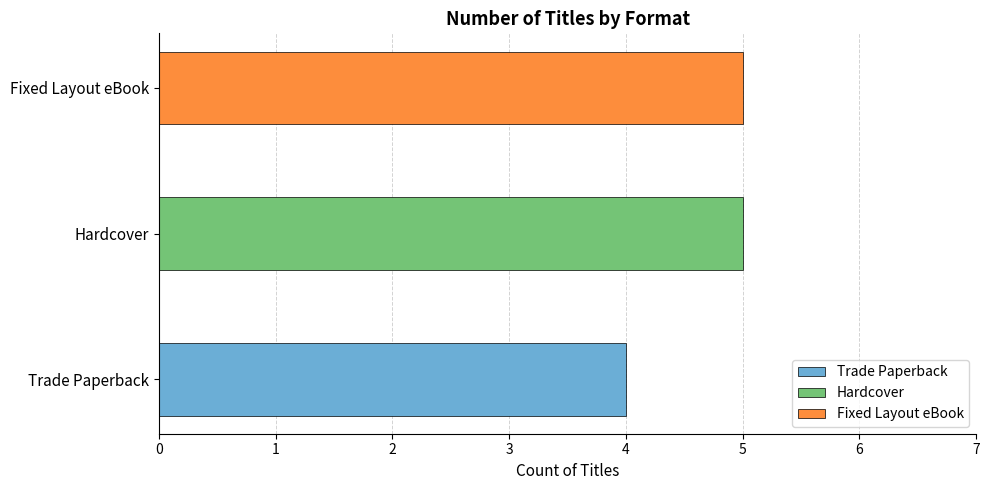

Are the bars horizontal?

Yes